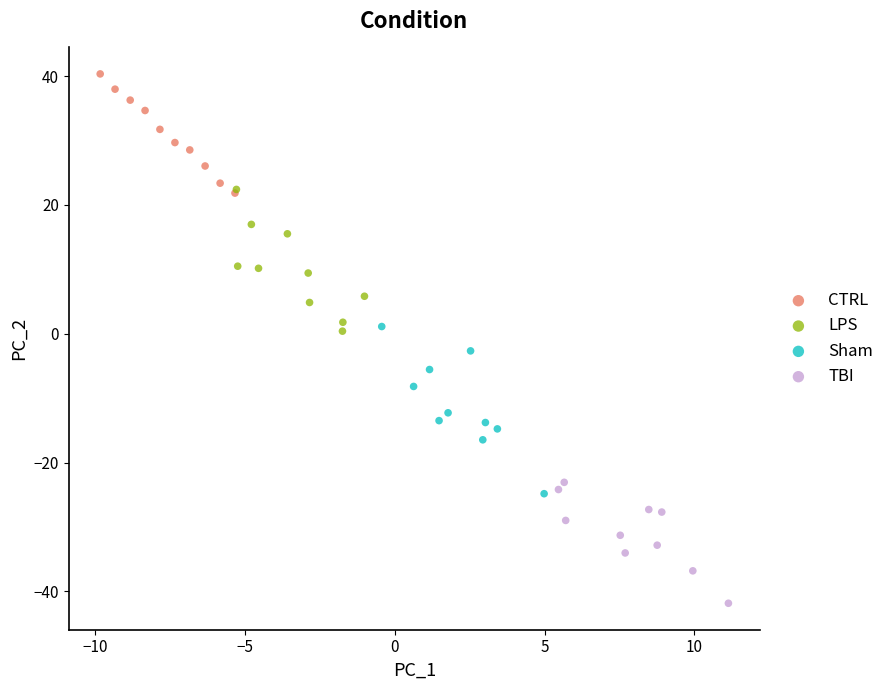

Which series reaches the maximum Y coordinate?

CTRL